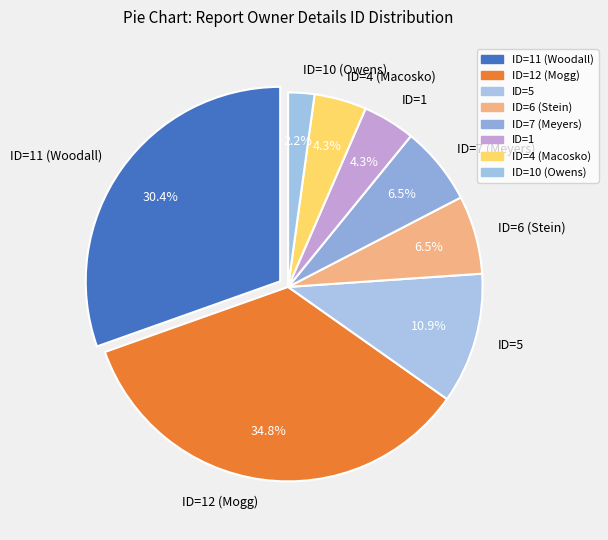

Is the sum of ID=12 (Mogg) and ID=7 (Meyers) greater than half?

No